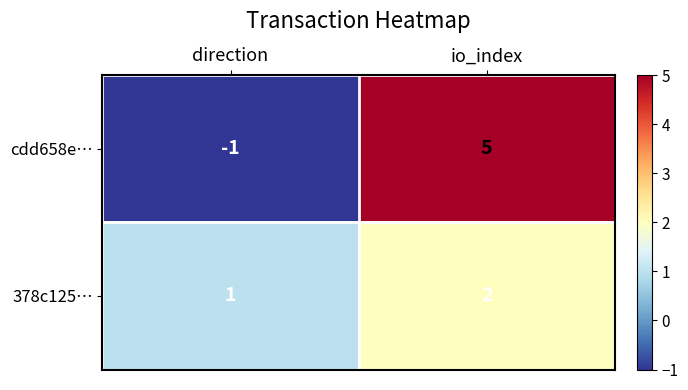

Which series has the largest range (max minus min)?

cdd658e…